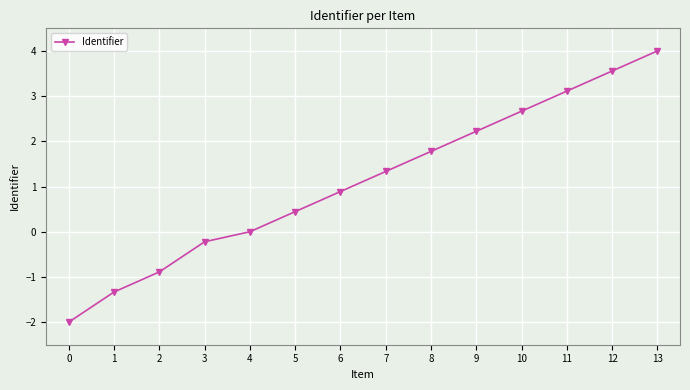

The value at 9 is 2.2. True or false?

True